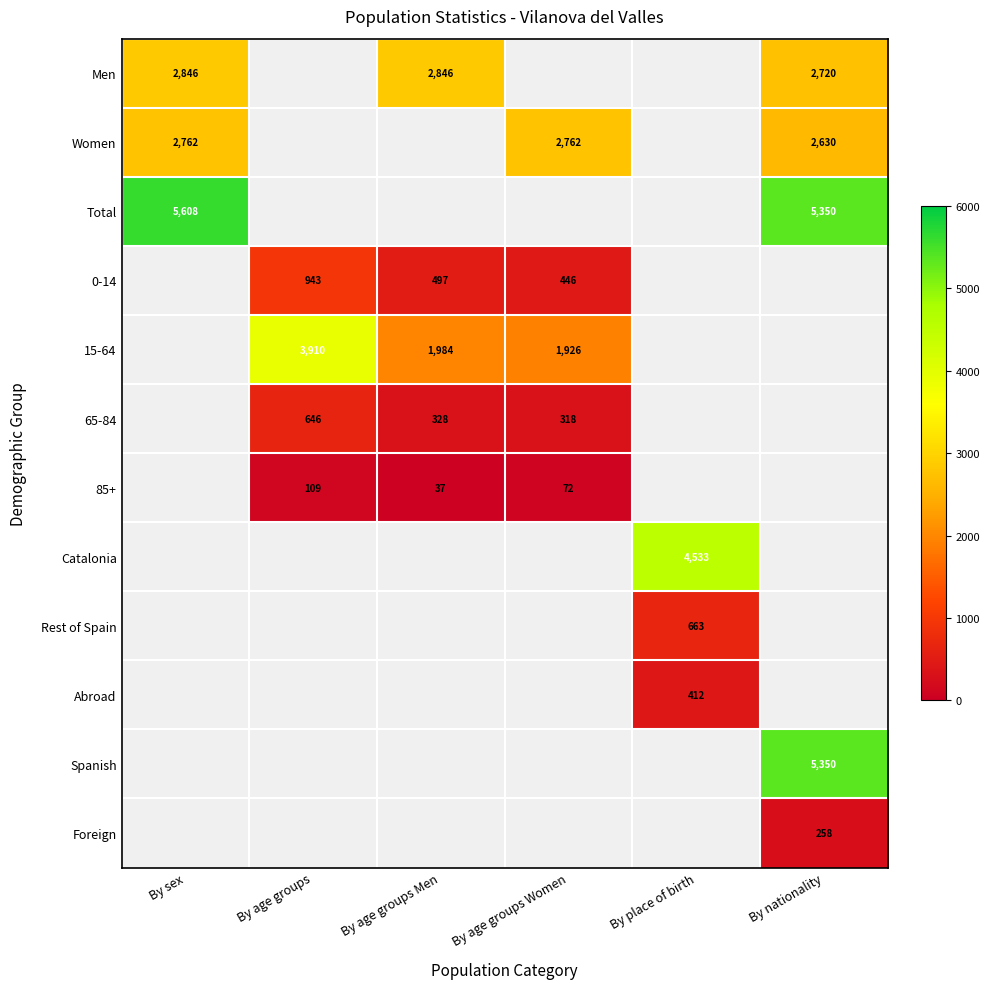

At how many categories does at least one series exceed 755?

6